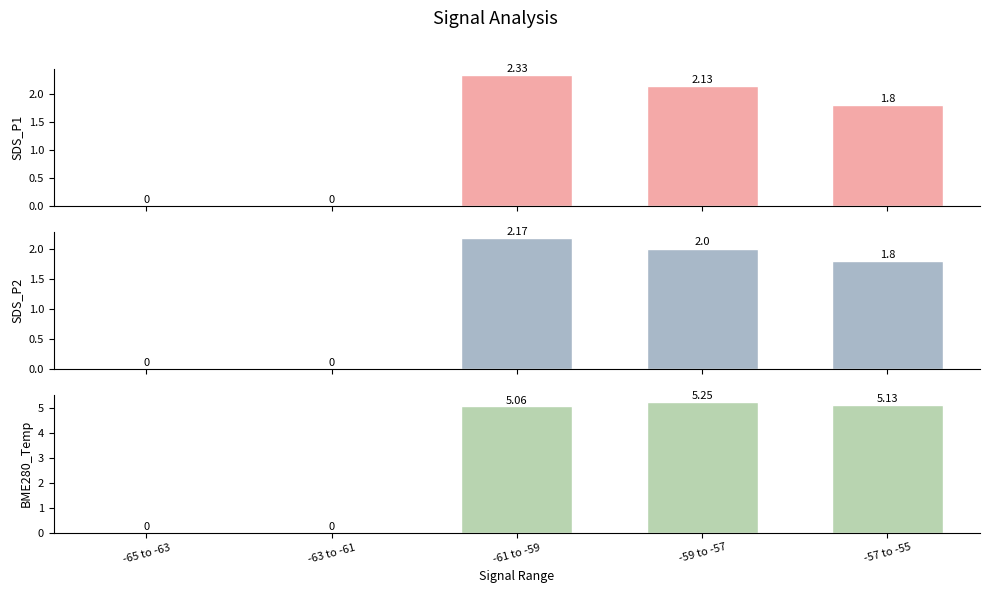

What is the sum of all SDS_P1 values?

6.3